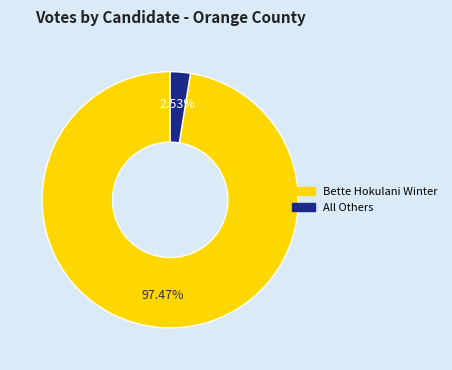

Which slice is the largest?

Bette Hokulani Winter